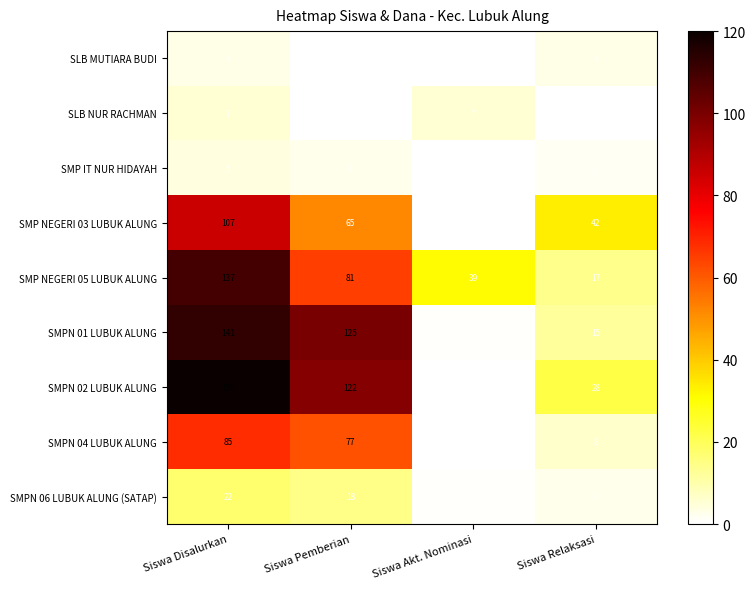

Rank the series by their maximum value, from highest to lowest.

SMPN 02 LUBUK ALUNG, SMPN 01 LUBUK ALUNG, SMP NEGERI 05 LUBUK ALUNG, SMP NEGERI 03 LUBUK ALUNG, SMPN 04 LUBUK ALUNG, SMPN 06 LUBUK ALUNG (SATAP), SLB NUR RACHMAN, SMP IT NUR HIDAYAH, SLB MUTIARA BUDI